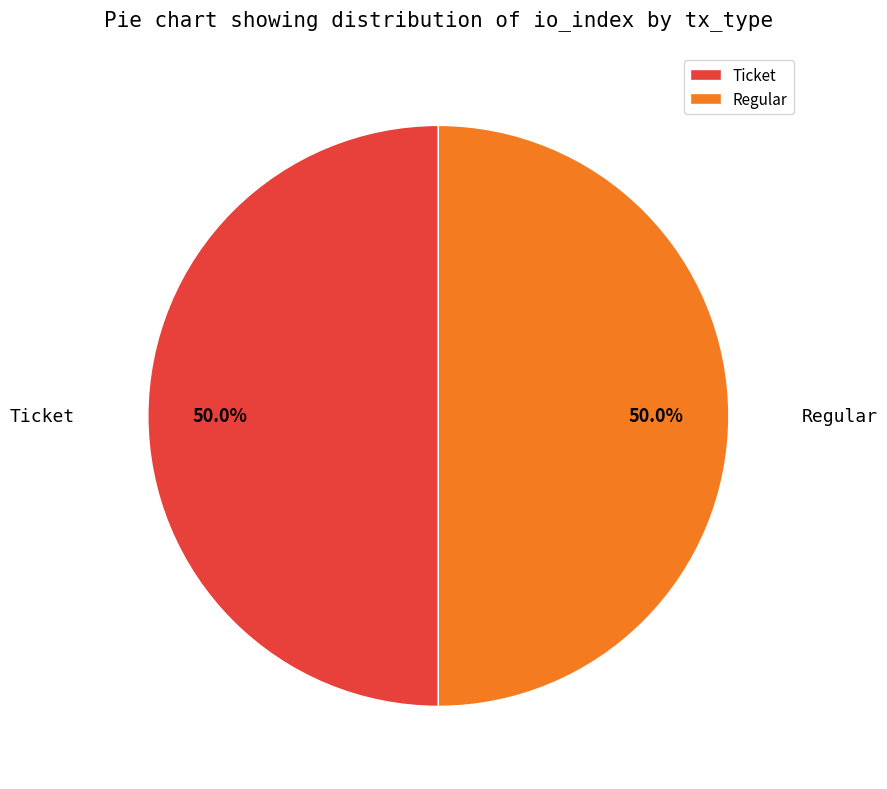

What is the ratio of the value at Ticket to the value at Regular?

1.0